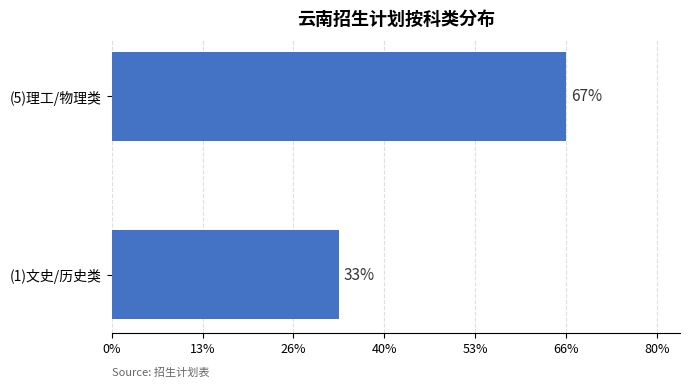

Does the chart contain any negative values?

No